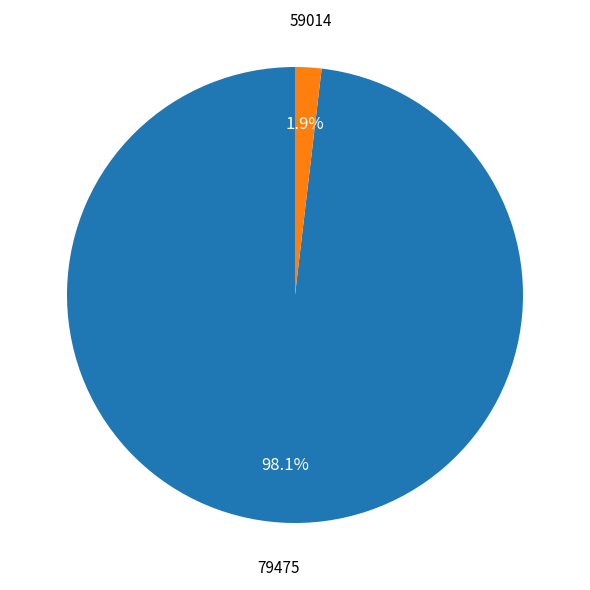

Is 79475 the majority of the pie?

Yes